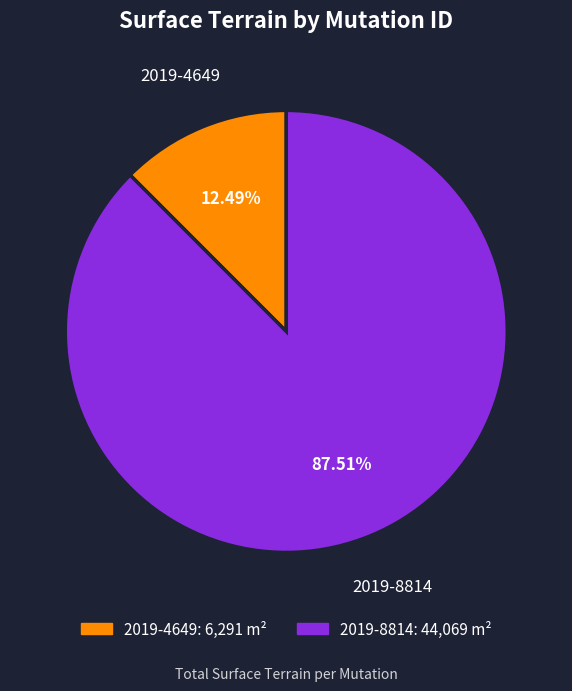

Count the number of slices in the pie.

2